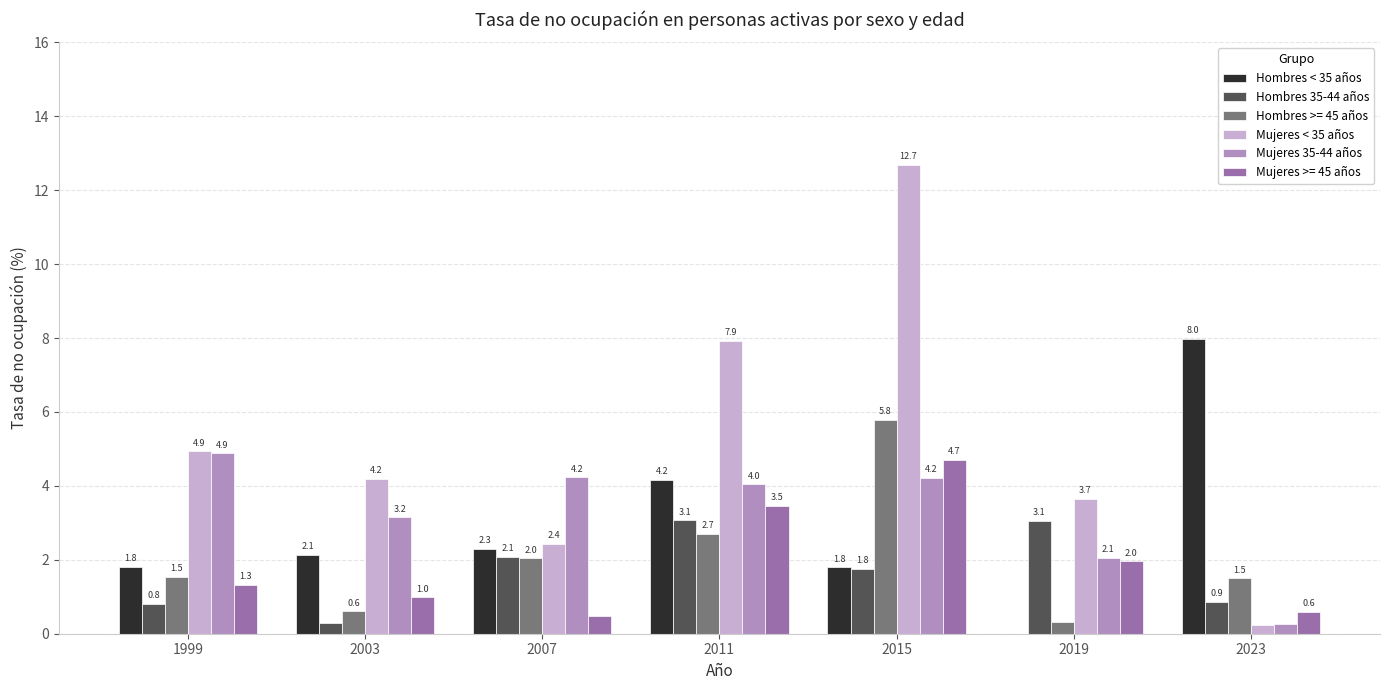

How many data points does each series have?

7